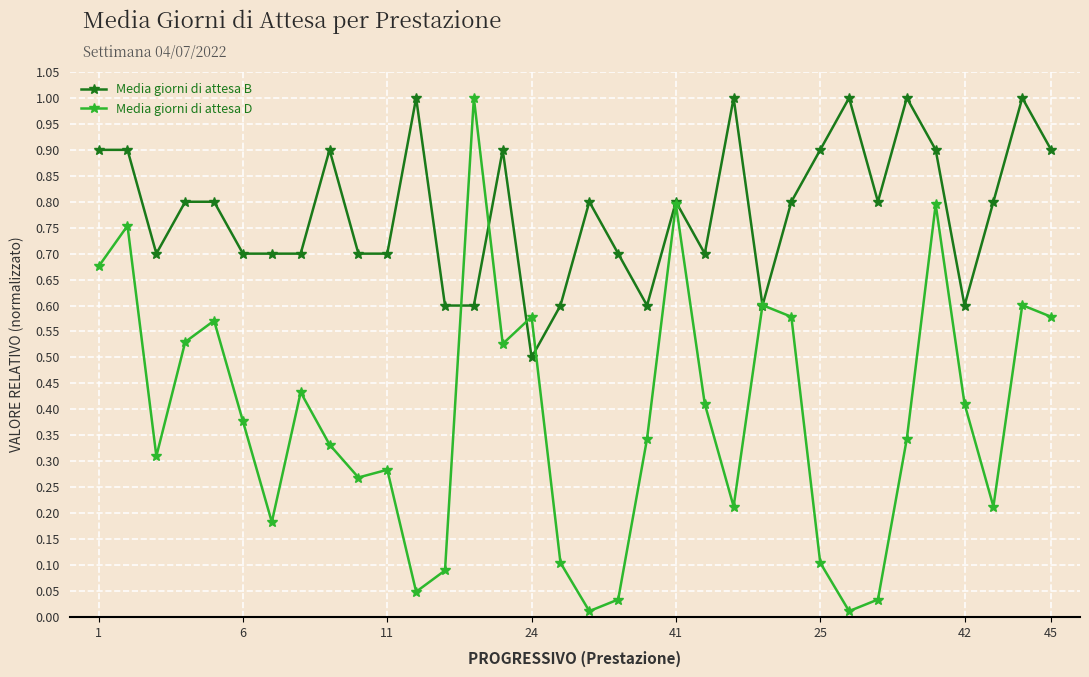

How many series are shown in this chart?

2